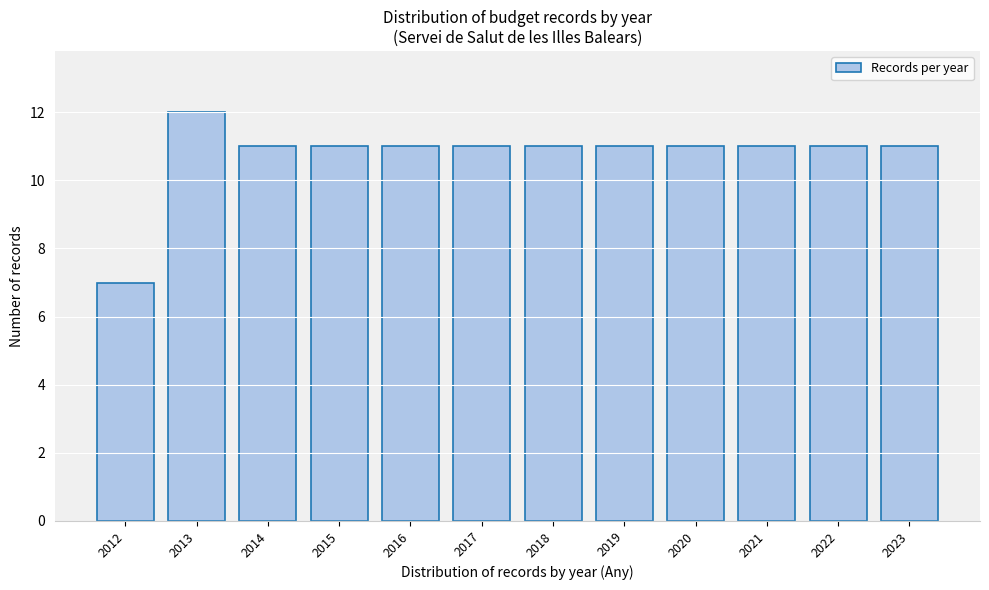

Reading left to right, transcribe all the data shown in this chart.

7	12	11	11	11	11	11	11	11	11	11	11